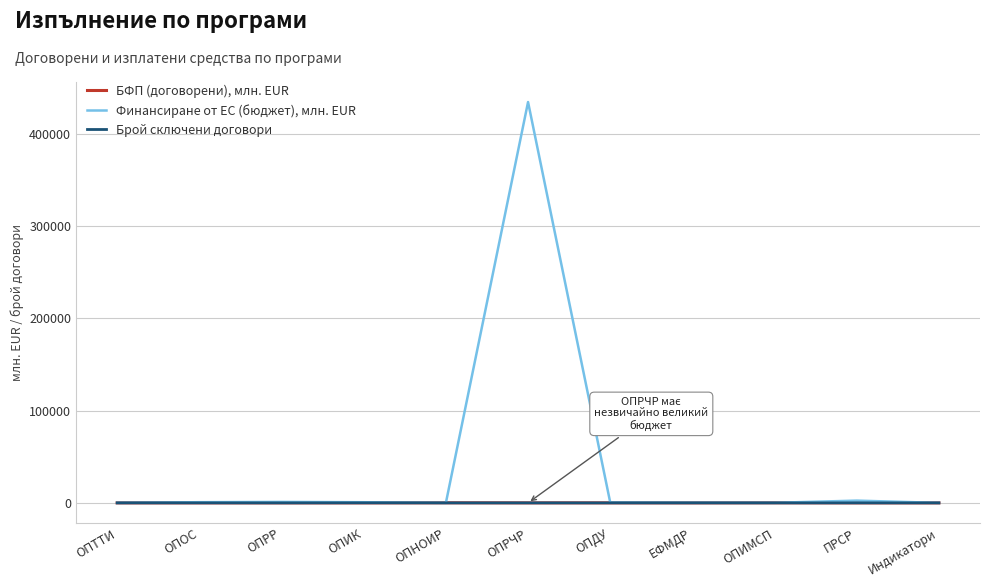

What is the highest value of the Финансиране от ЕС (бюджет), млн. EUR series?

434641.6